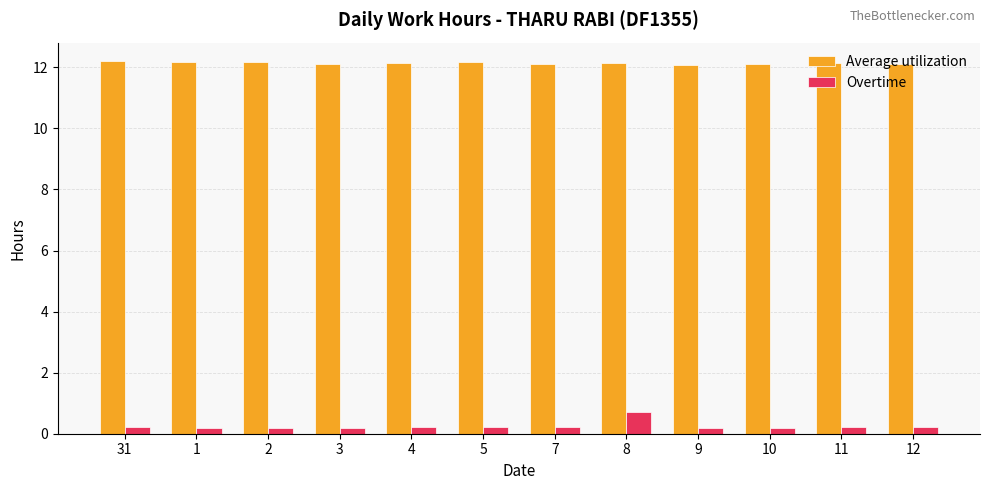

At how many categories does at least one series exceed 3?

12